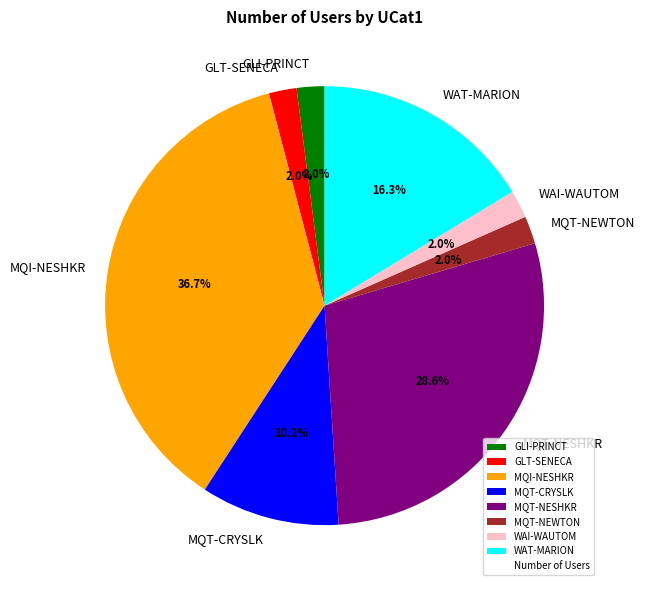

Is there any slice that represents more than half of the pie?

No